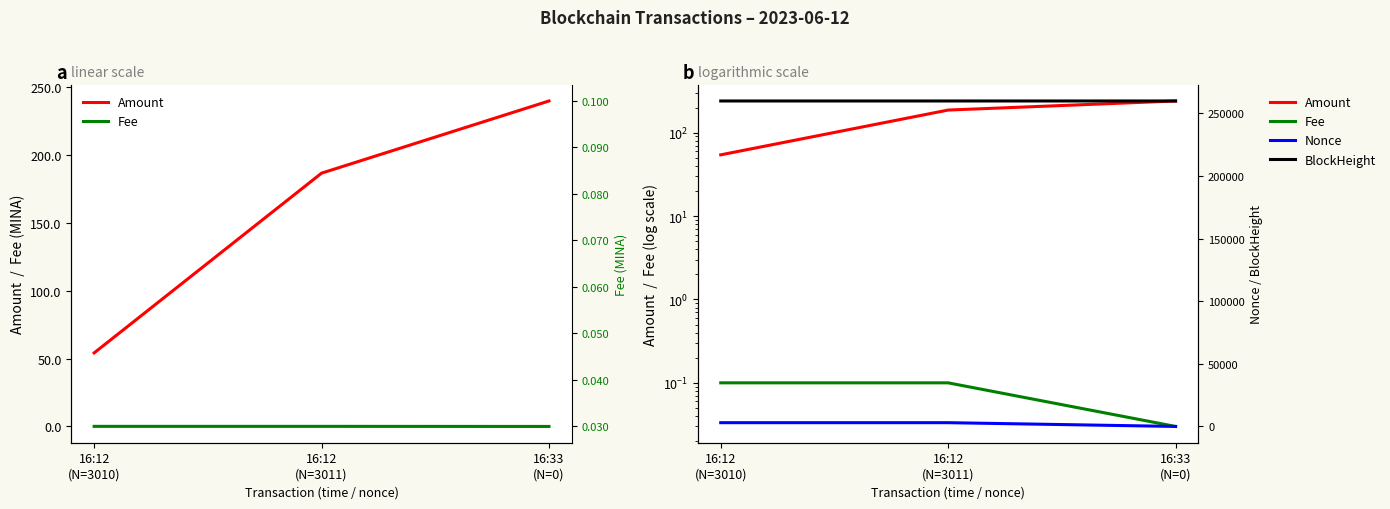

What is the sum of all Fee values?

0.2